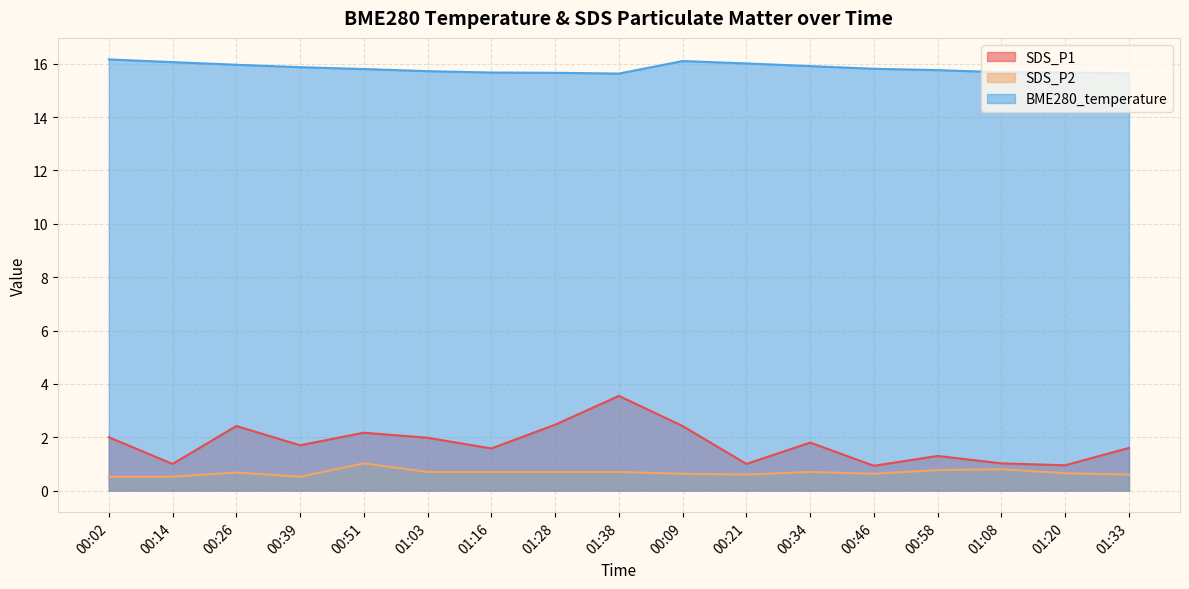

What is the label of the 6th point from the right?

00:34